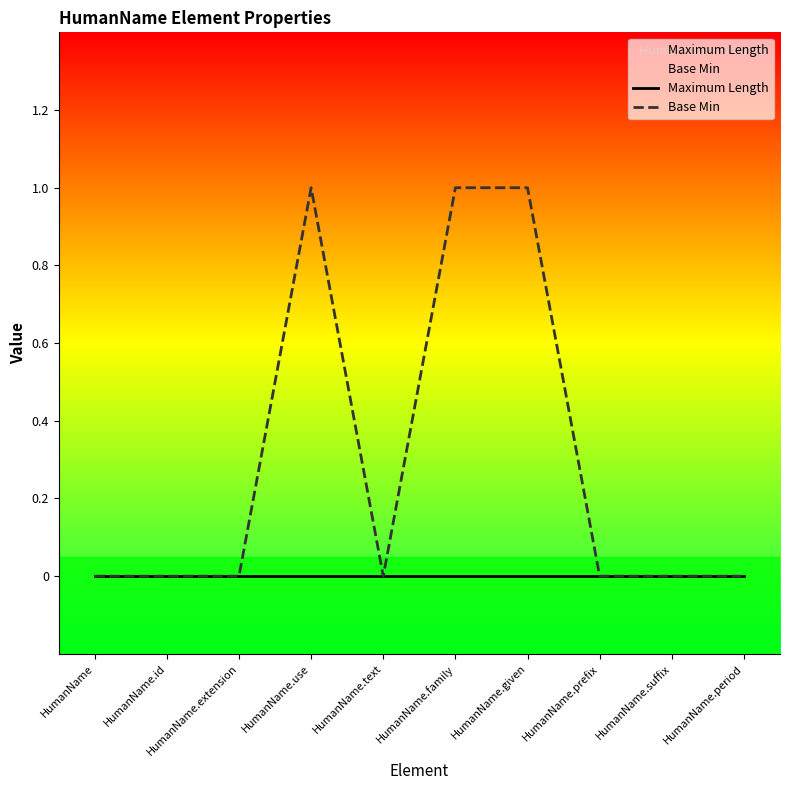

Is the value of Maximum Length at HumanName.prefix greater than the value of Base Min at HumanName.period?

No